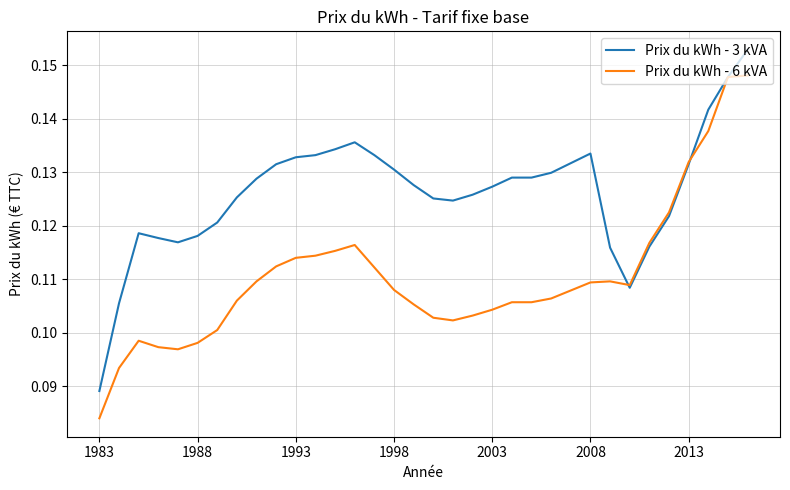

Rank the series by their maximum value, from lowest to highest.

Prix du kWh - 6 kVA, Prix du kWh - 3 kVA